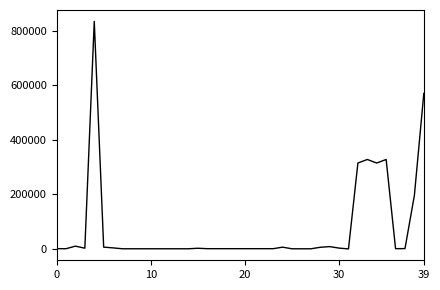

What is the difference between the maximum and minimum values?

833415.0